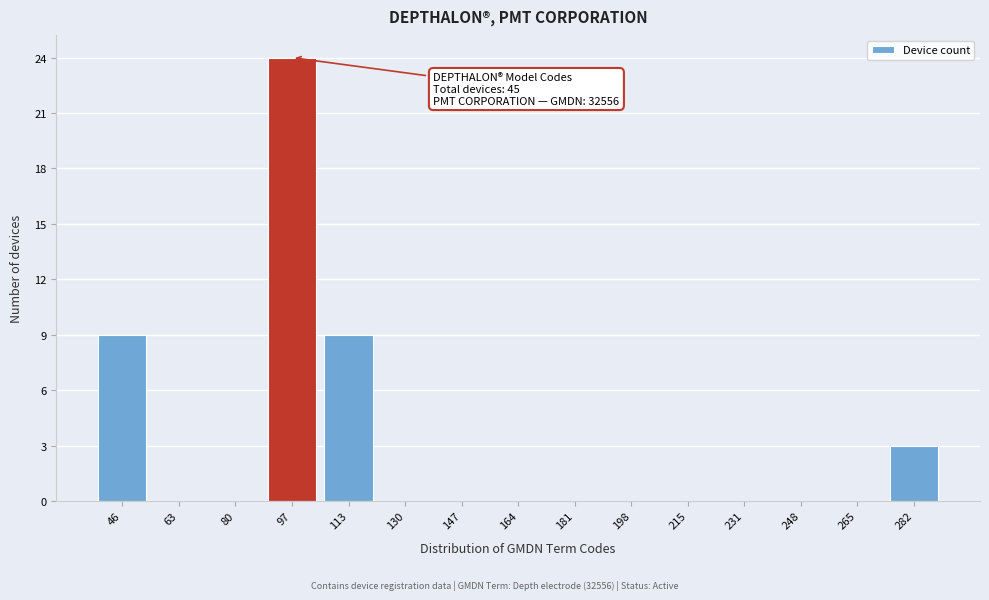

Which range on the x-axis has the tallest bar?

88 to 106